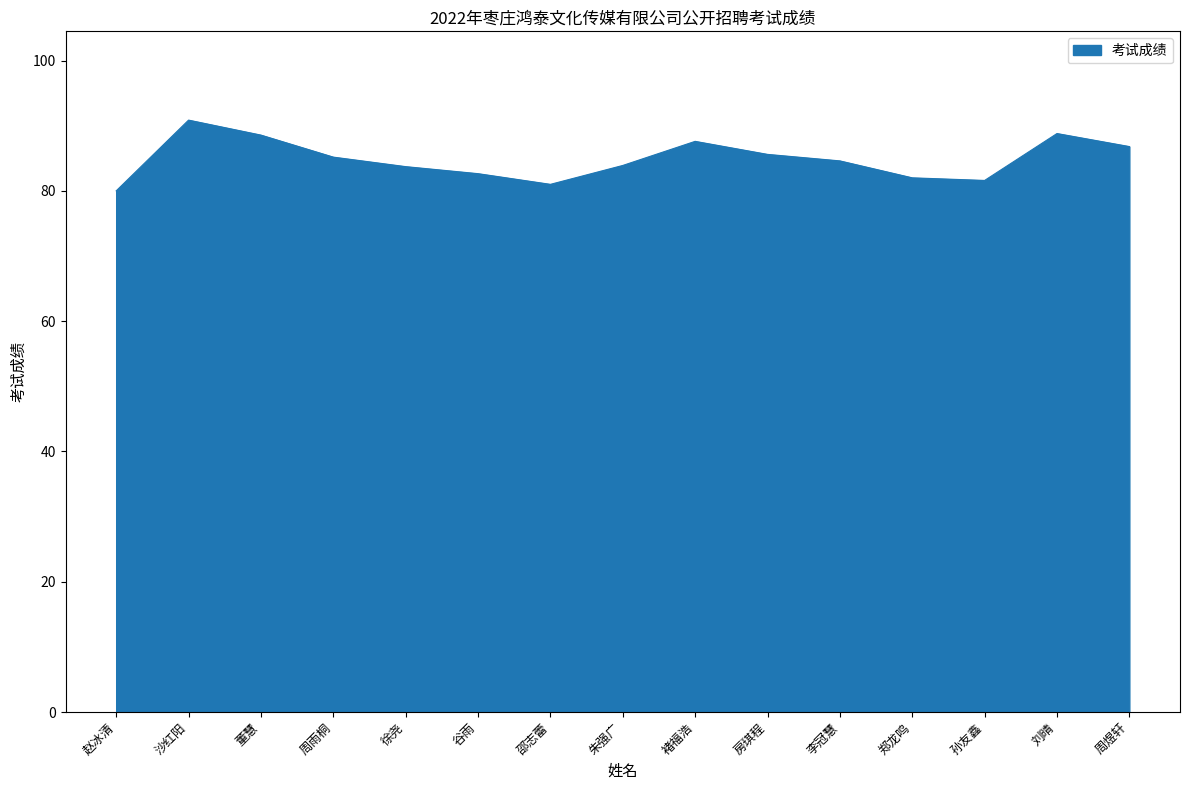

What is the difference between the values at 周煜轩 and 朱强广?

2.9